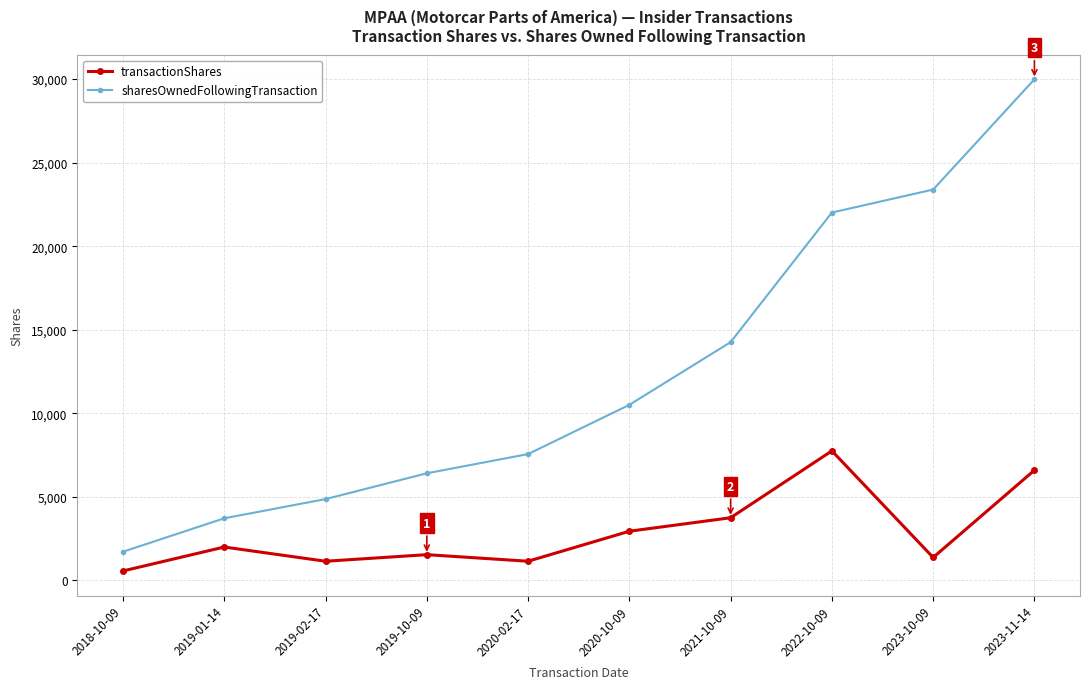

At 2018-10-09, list the series in order from largest to smallest.

sharesOwnedFollowingTransaction, transactionShares